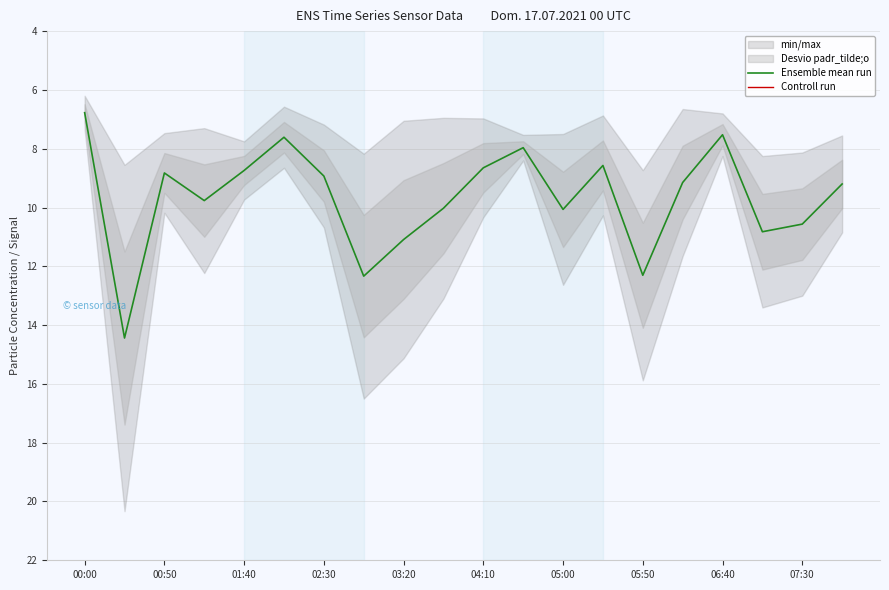

The Controll run series shows 0.0 at 00:00. True or false?

False